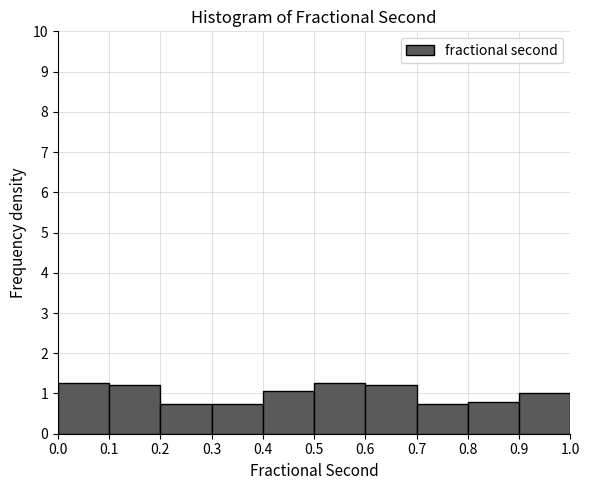

Reading left to right, list every bar in this chart as the range it spans on the x-axis followed by its height. The values are not printed on the chart, so give them approximately, as read against the axis.

0.0 to 0.1: 1.3
0.1 to 0.2: 1.2
0.2 to 0.3: 0.7
0.3 to 0.4: 0.7
0.4 to 0.5: 1.1
0.5 to 0.6: 1.3
0.6 to 0.7: 1.2
0.7 to 0.8: 0.7
0.8 to 0.9: 0.8
0.9 to 1.0: 1.0